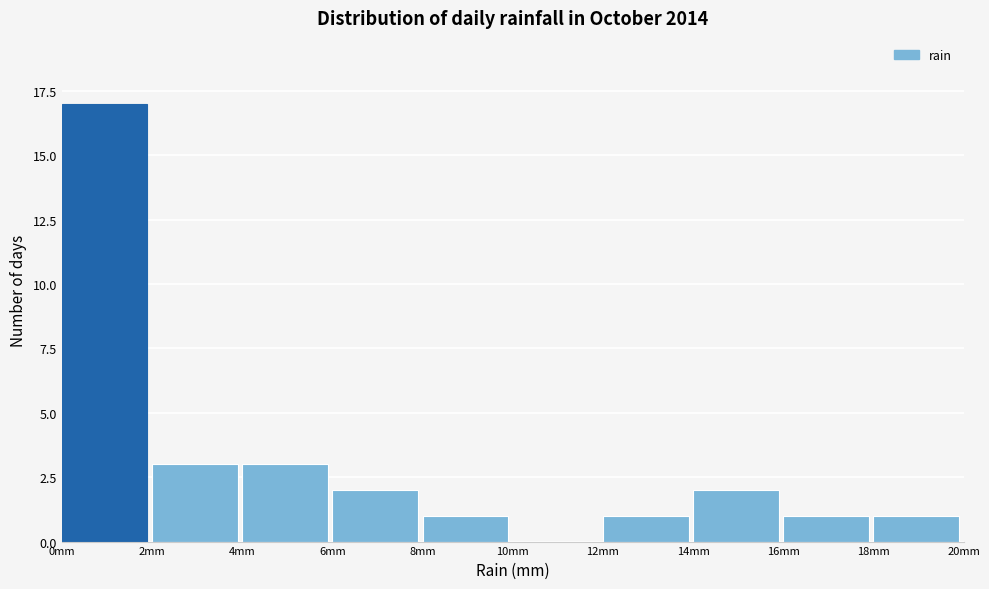

Reading left to right, transcribe all the data shown in this chart.

0mm=17	2mm=3	4mm=3	6mm=2	8mm=1	10mm=0	12mm=1	14mm=2	16mm=1	18mm=1